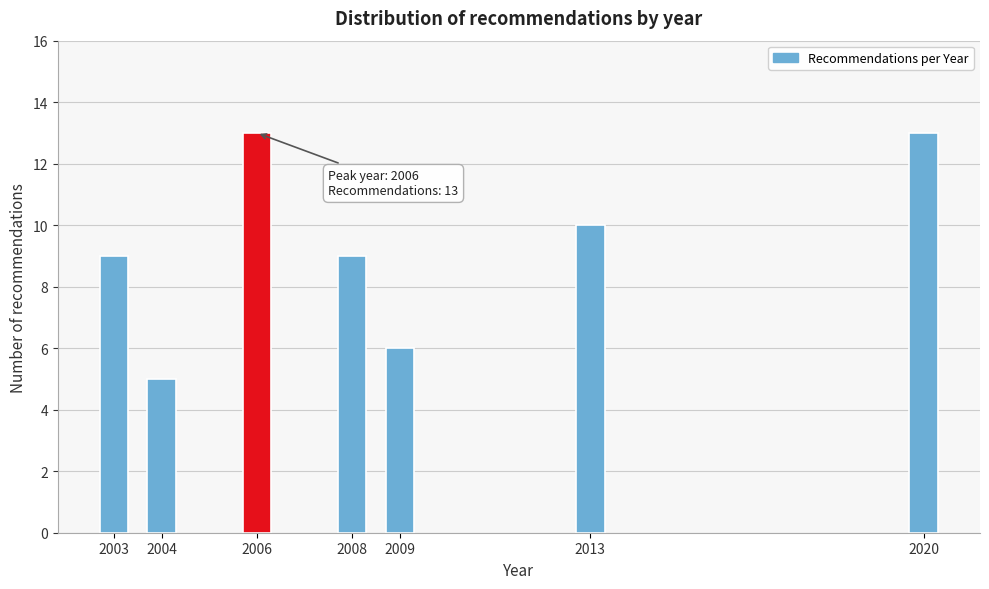

Reading right to left, list all the values displayed in this chart.

13	10	6	9	13	5	9